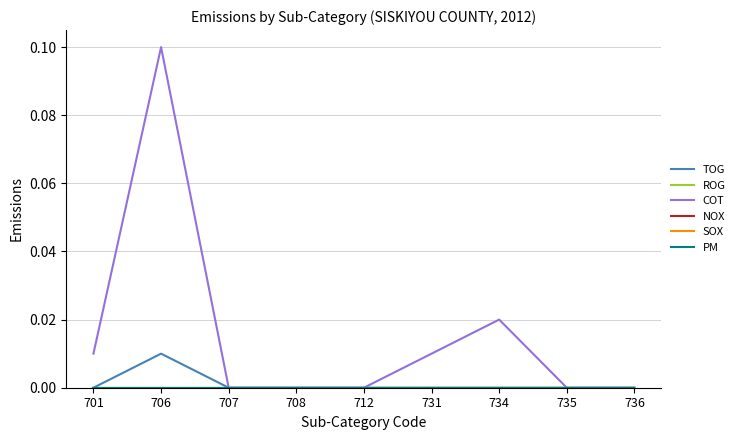

True or false: PM and SOX intersect in this chart.

False